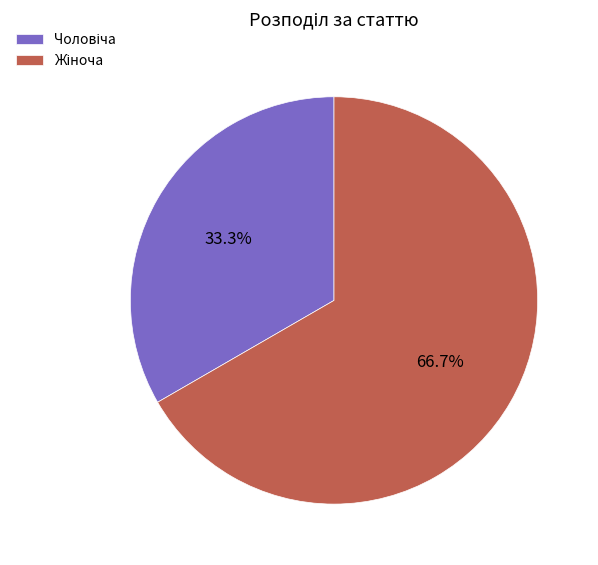

Is there any slice that represents more than half of the pie?

Yes